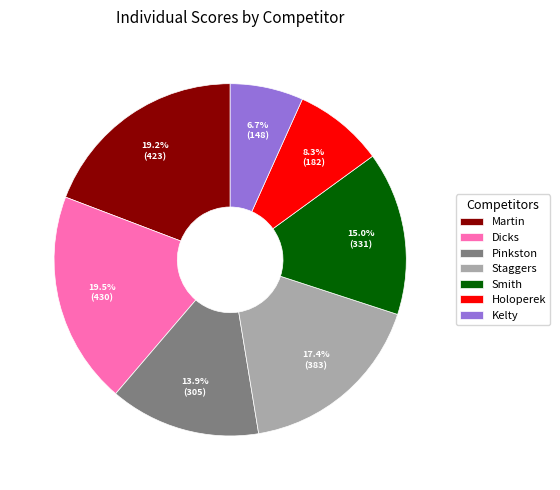

Which category has the smallest portion of the pie?

Kelty